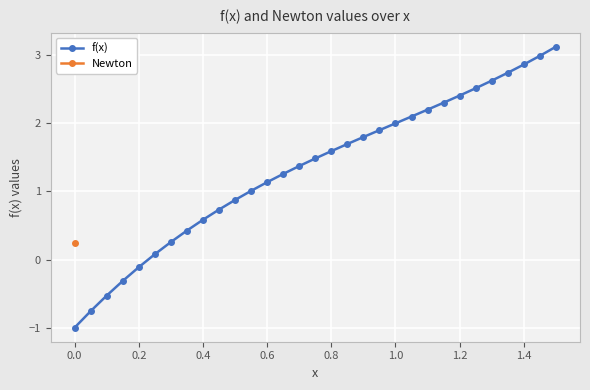

True or false: f(x) has more than 2 interior local peaks.

False